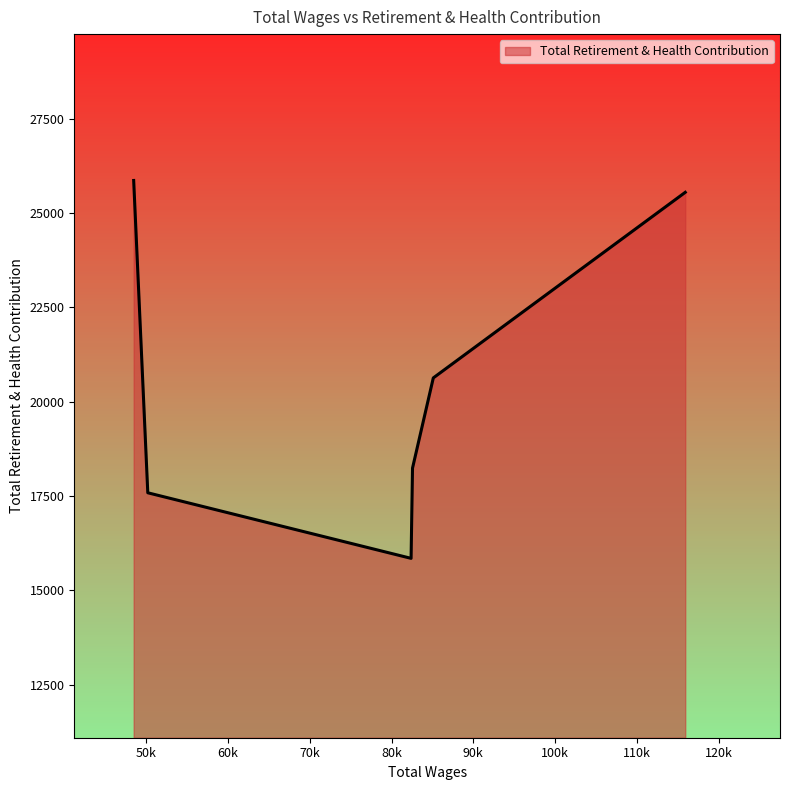

How many interior local valleys (lower than both neighbors) does the data have?

1